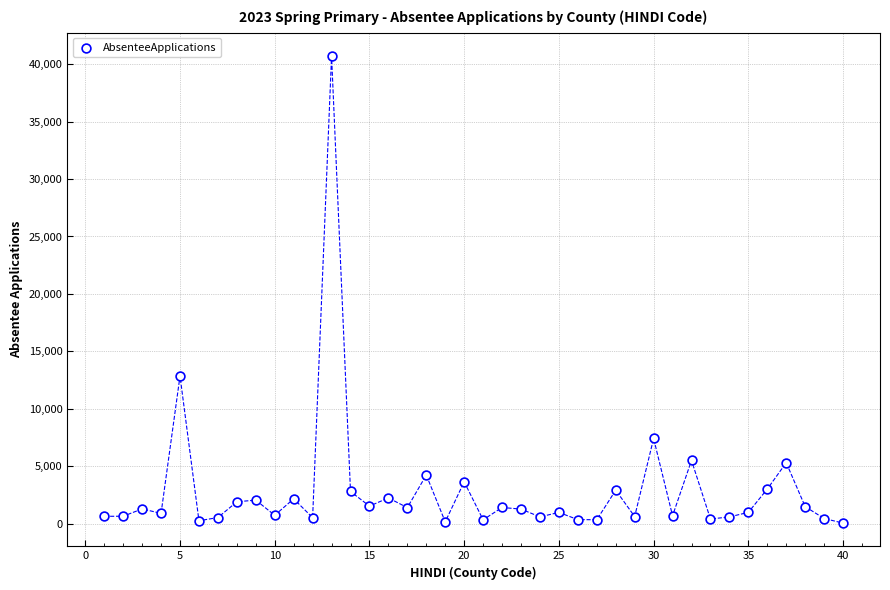

What is the range of Y values (max minus min)?

40660